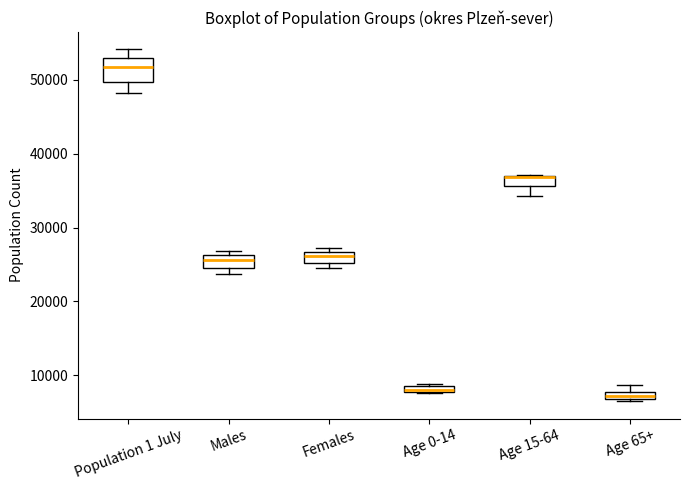

Which box is the tallest, from its lower edge to its upper edge?

Population 1 July